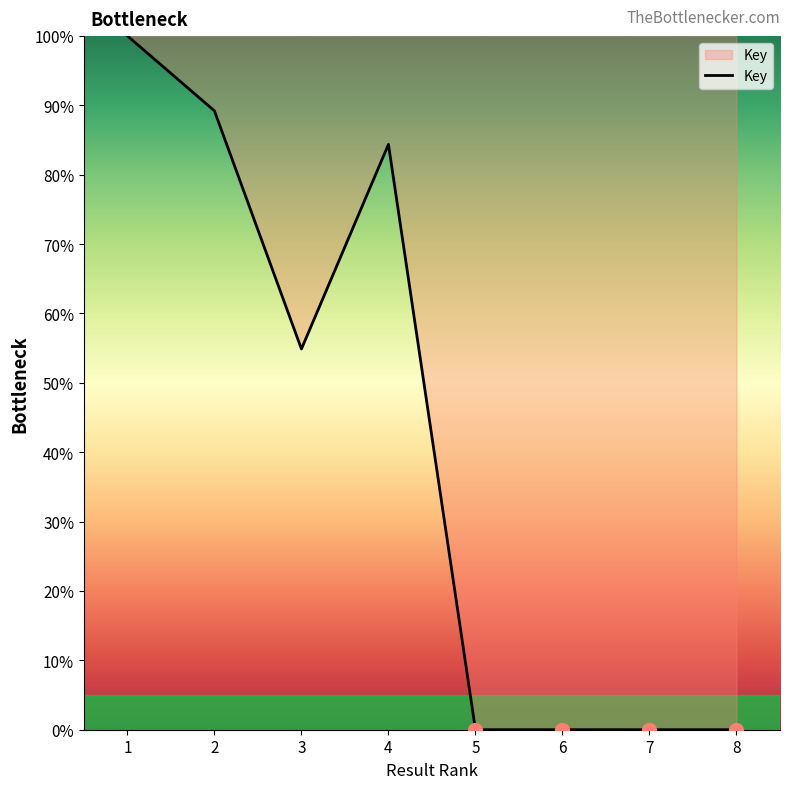

Between 2 and 1, which is larger?

1